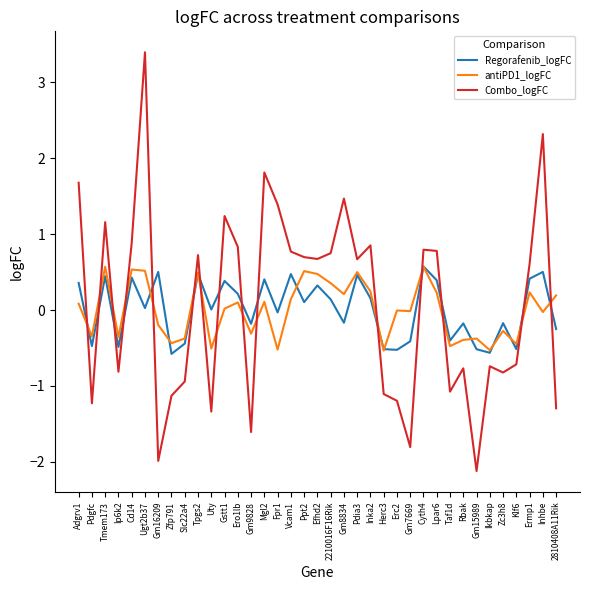

What position from the left is Gm15989?

31